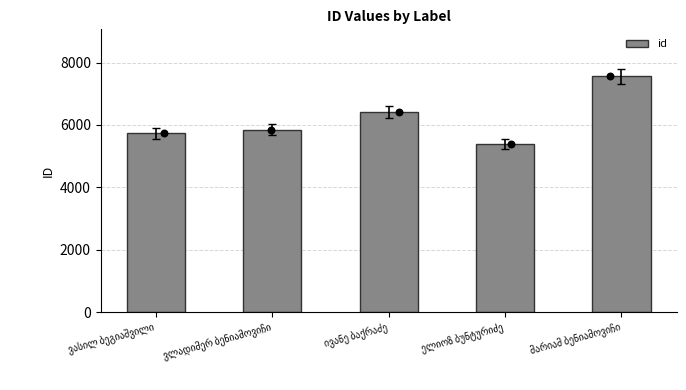

Between ელიოზ ბუნტურიძე and ივანე ბაქრაძე, which is larger?

ივანე ბაქრაძე